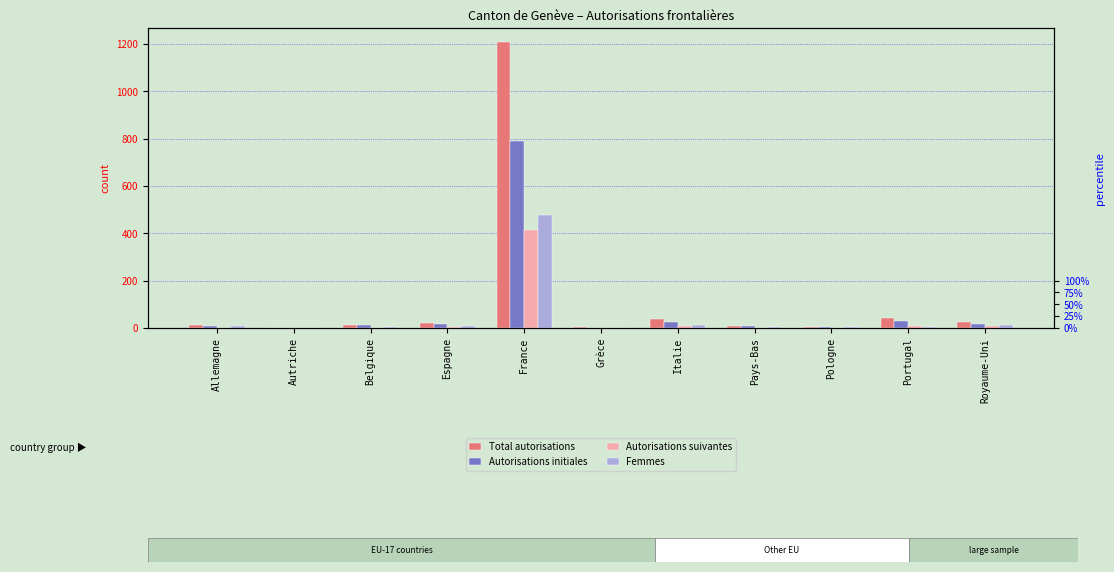

What is the label of the 8th bar from the left?

Pays-Bas